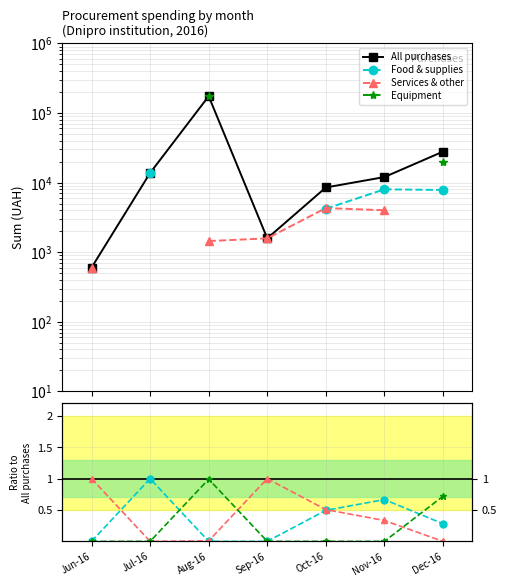

The Food & supplies series shows 0.0 at Jun-16. True or false?

True